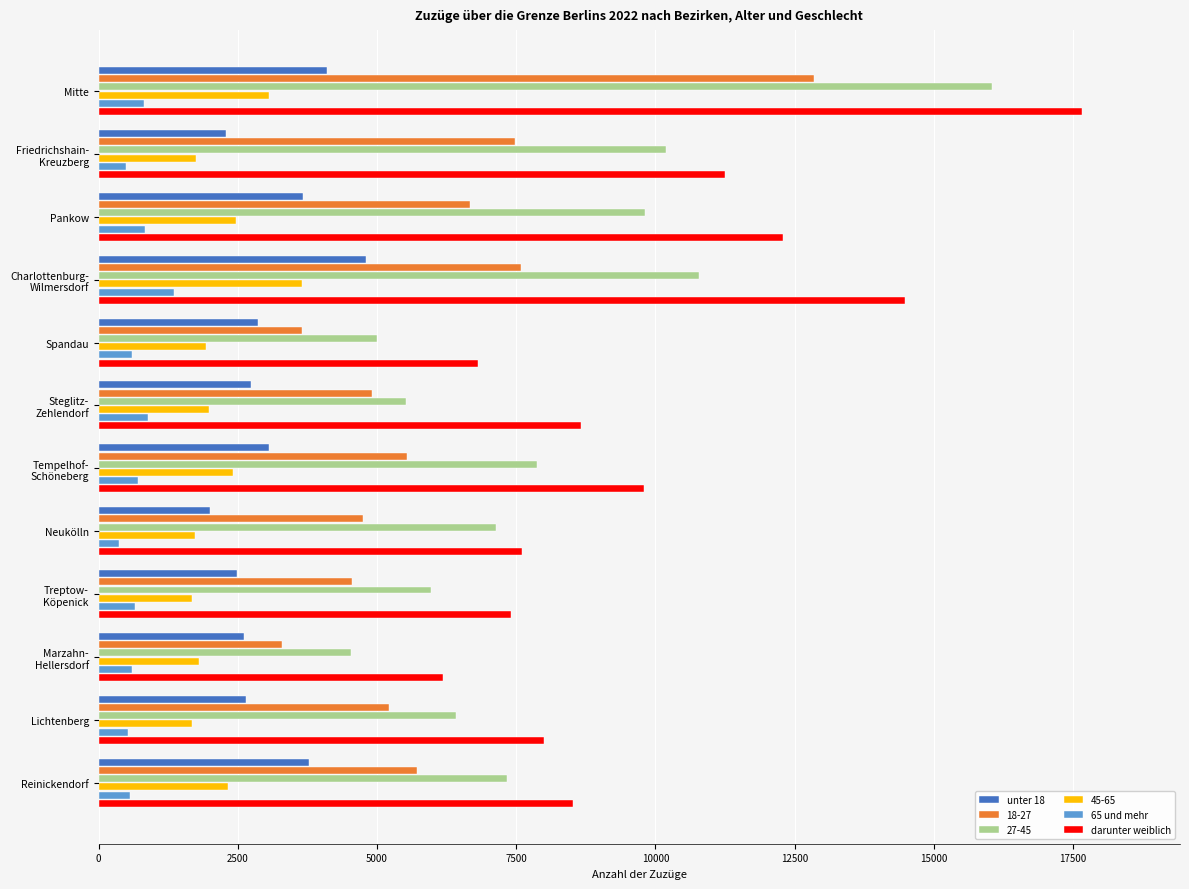

The value of darunter weiblich at Reinickendorf is 3117. True or false?

False